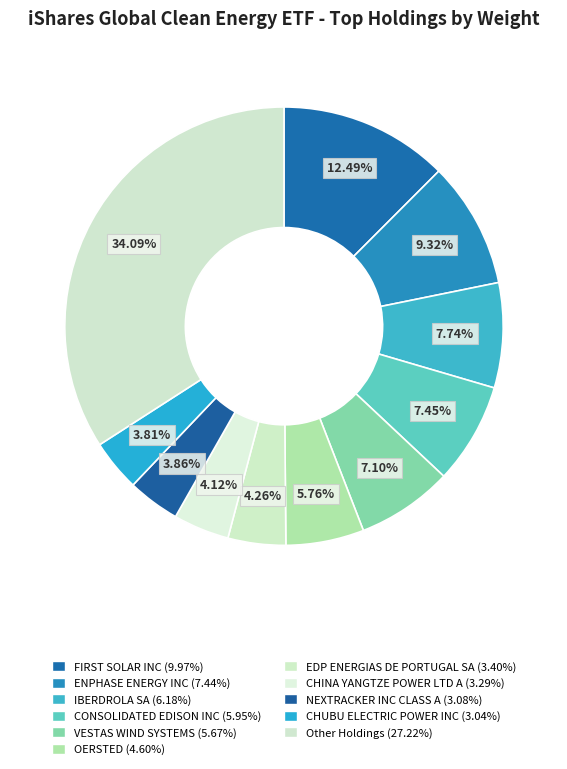

How many slices are in this pie chart?

11